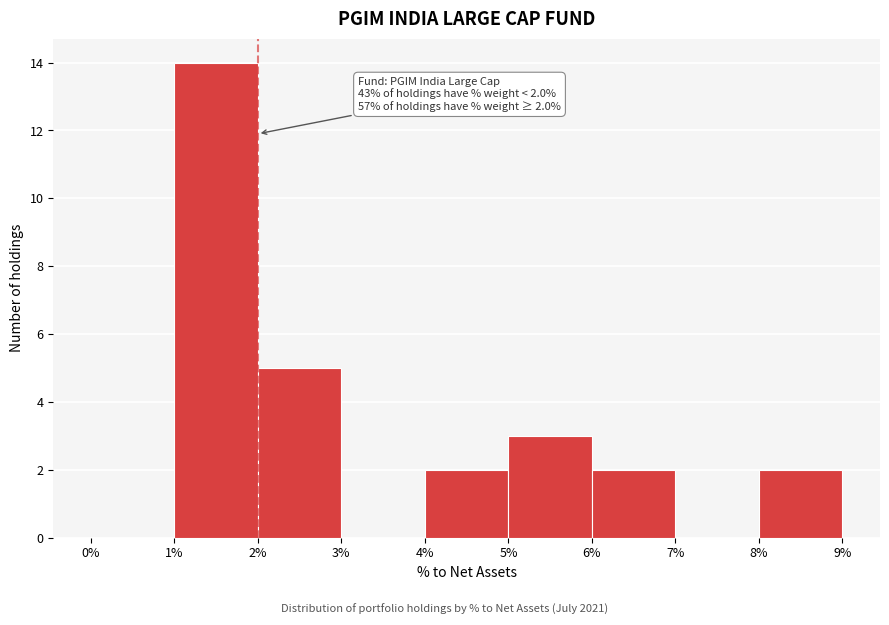

Over which range of the x-axis is the bar tallest?

1% to 2%